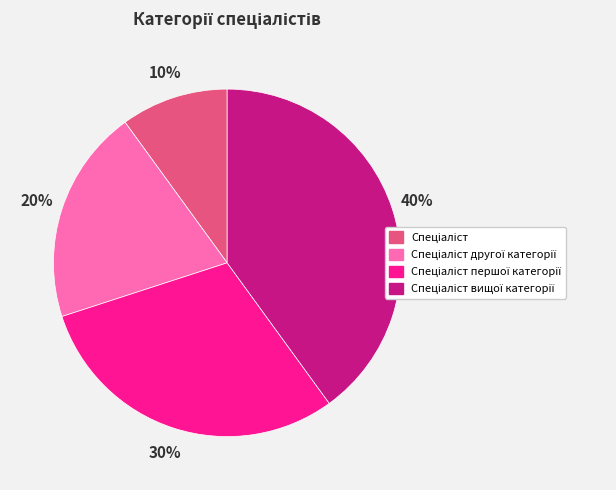

To the nearest percent, what is the difference between the largest and smallest slice percentages?

30%